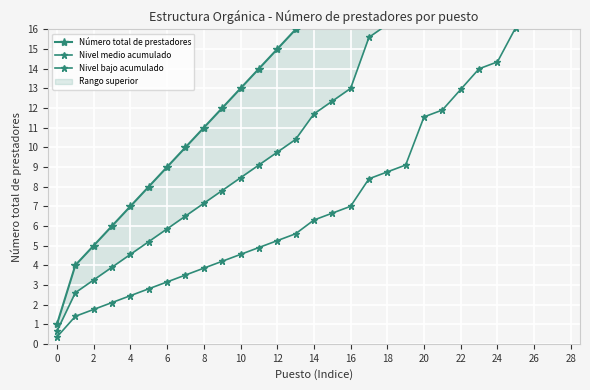

What is the average value of the Nivel bajo acumulado series?

7.7